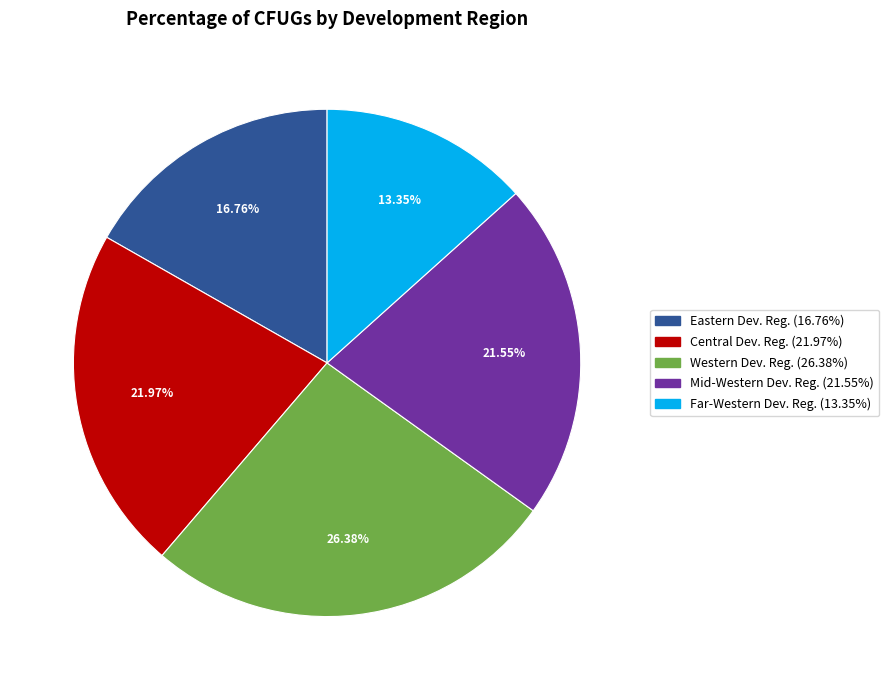

Is Central Dev. Reg. the majority of the pie?

No